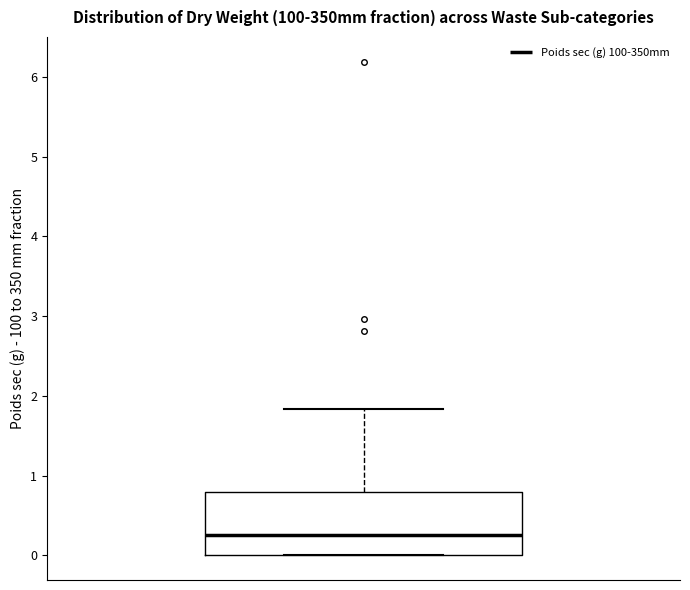

Transcribe this box plot: give where the median line is, the range the box spans, and where the two whiskers end, as read against the y-axis. The values are not printed on the chart, so give them approximately, as read against the axis.

median 0.3, box 0.0 to 0.8, whiskers 0.0 to 1.8